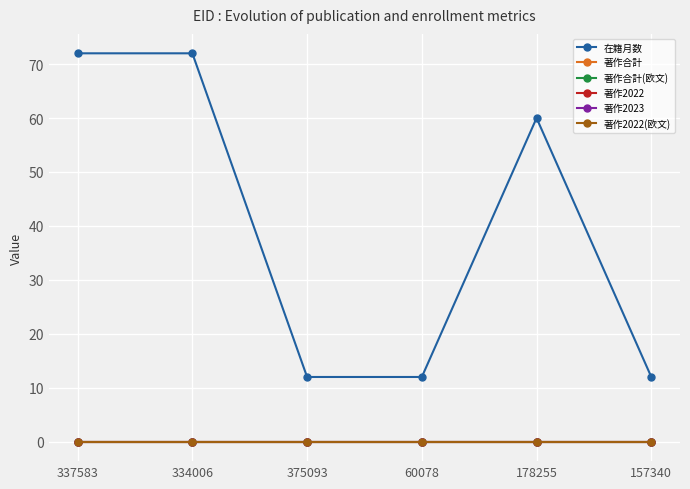

Does the chart have visible grid lines?

Yes